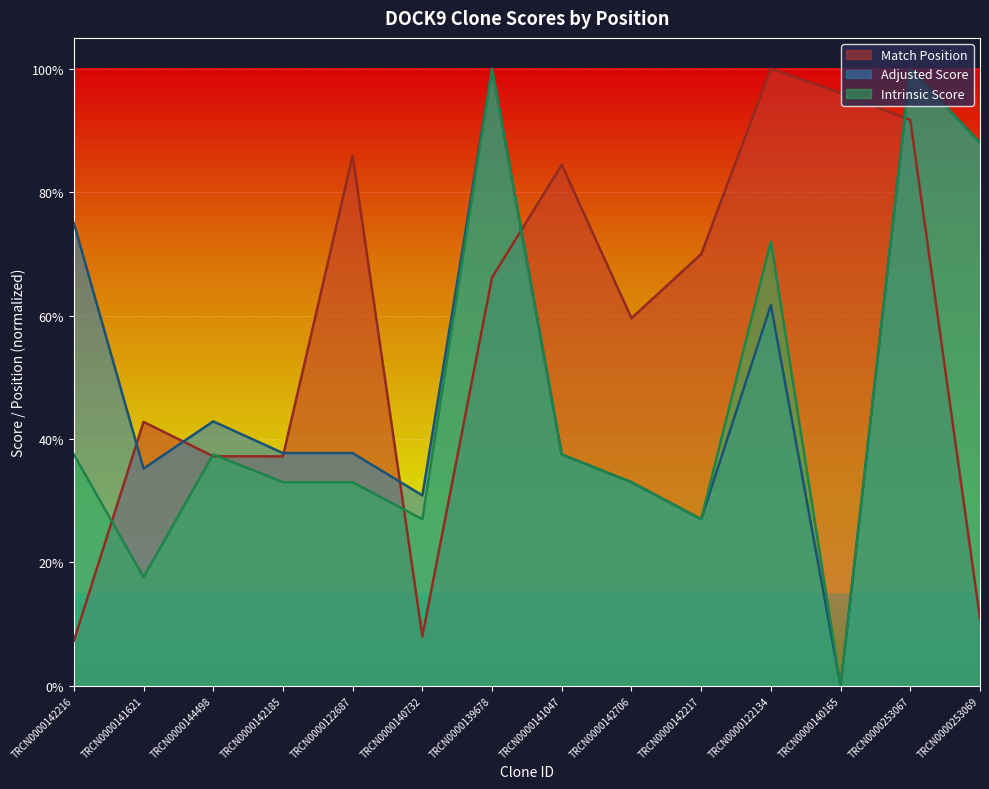

How many values in Adjusted Score are above zero?

13